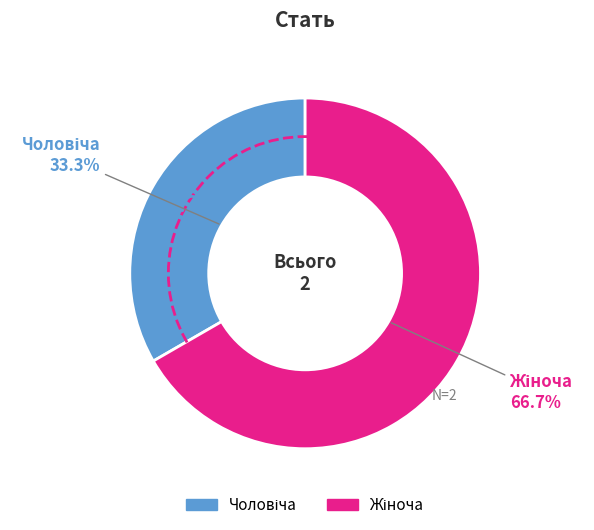

To the nearest percent, what is the average slice percentage?

50%